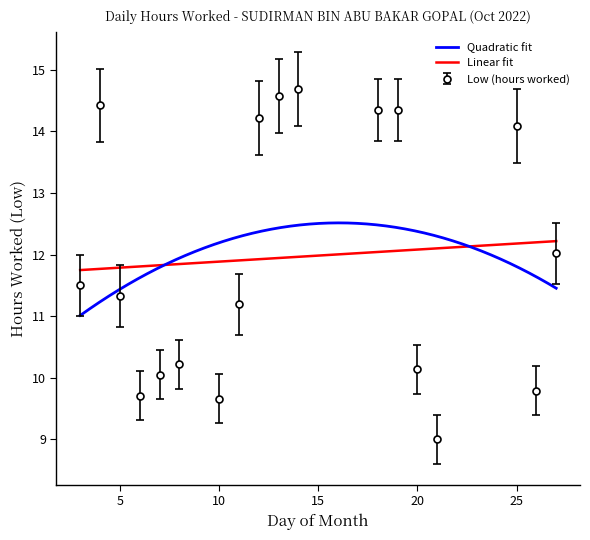

At which category does the data reach its first local peak?

4